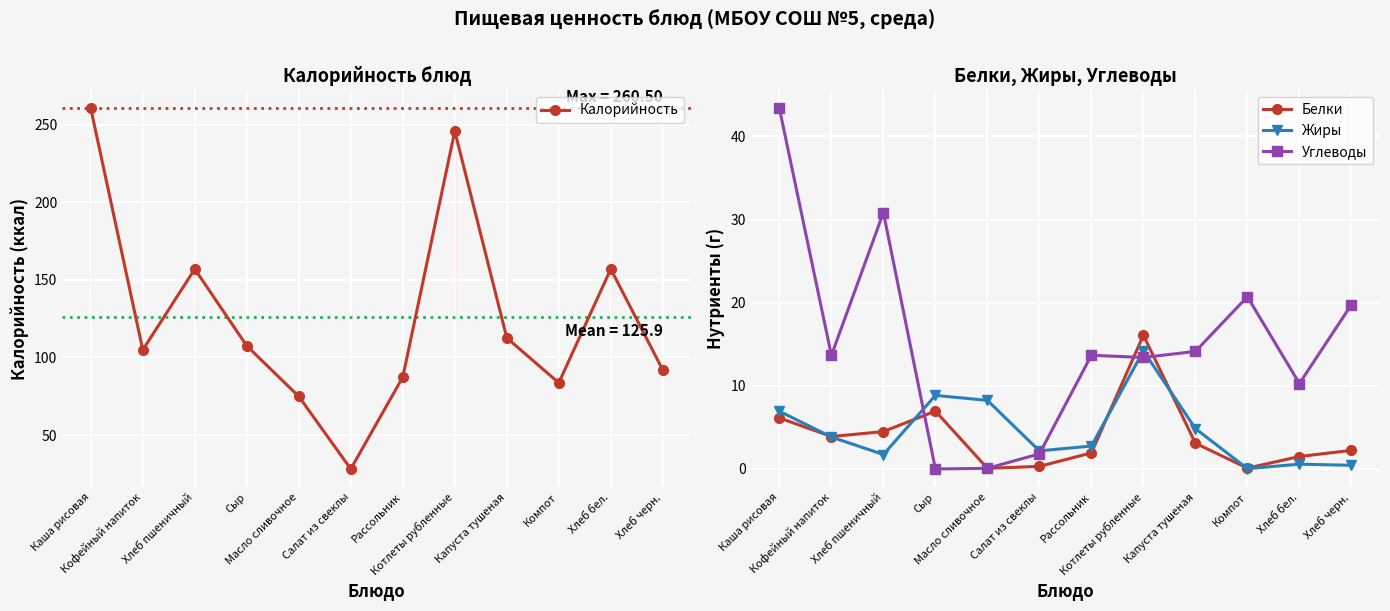

True or false: Калорийность has a value of 152.4 at Рассольник.

False